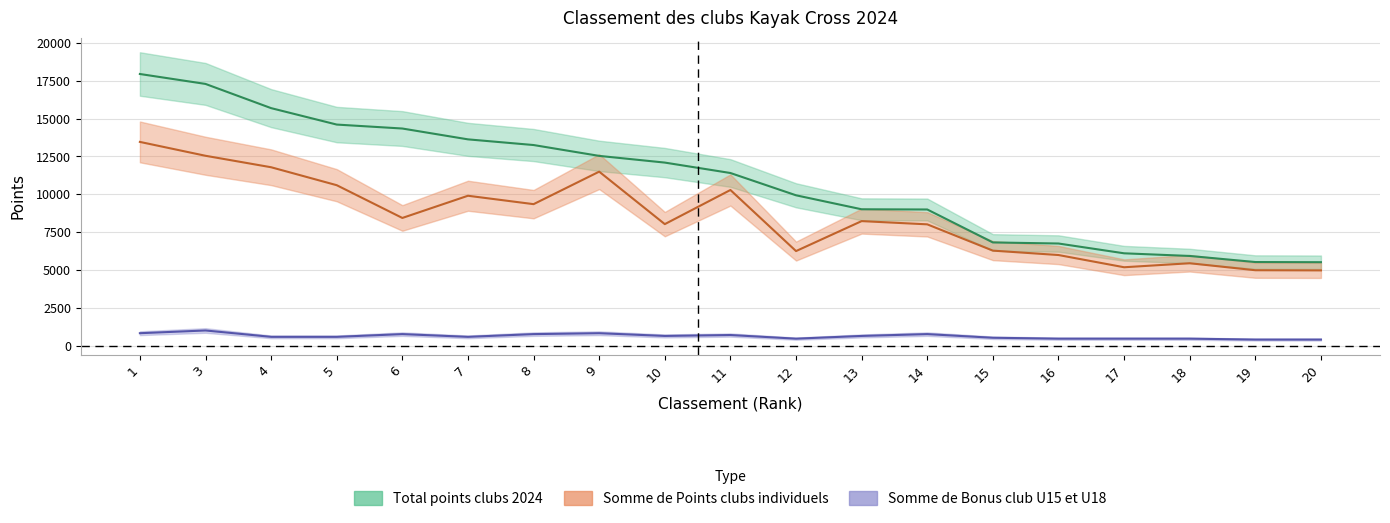

What is the difference between the Total points clubs 2024 values at 17 and 8?

7142.8